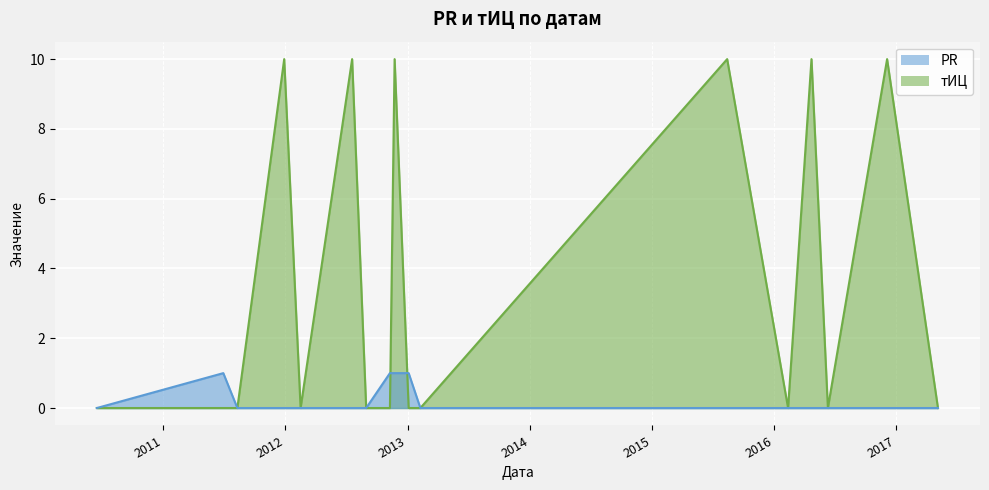

Reading right to left, transcribe all the data shown in this chart.

PR: 2017-05-05=0	2016-12-04=0	2016-06-10=0	2016-04-22=0	2016-02-12=0	2015-08-14=0	2013-02-08=0	2013-01-04=1	2012-11-23=1	2012-11-09=1	2012-08-30=0	2012-07-19=0	2012-02-16=0	2011-12-29=0	2011-08-11=0	2011-06-30=1	2010-06-17=0
тИЦ: 2017-05-05=0	2016-12-04=10	2016-06-10=0	2016-04-22=10	2016-02-12=0	2015-08-14=10	2013-02-08=0	2013-01-04=0	2012-11-23=10	2012-11-09=0	2012-08-30=0	2012-07-19=10	2012-02-16=0	2011-12-29=10	2011-08-11=0	2011-06-30=0	2010-06-17=0